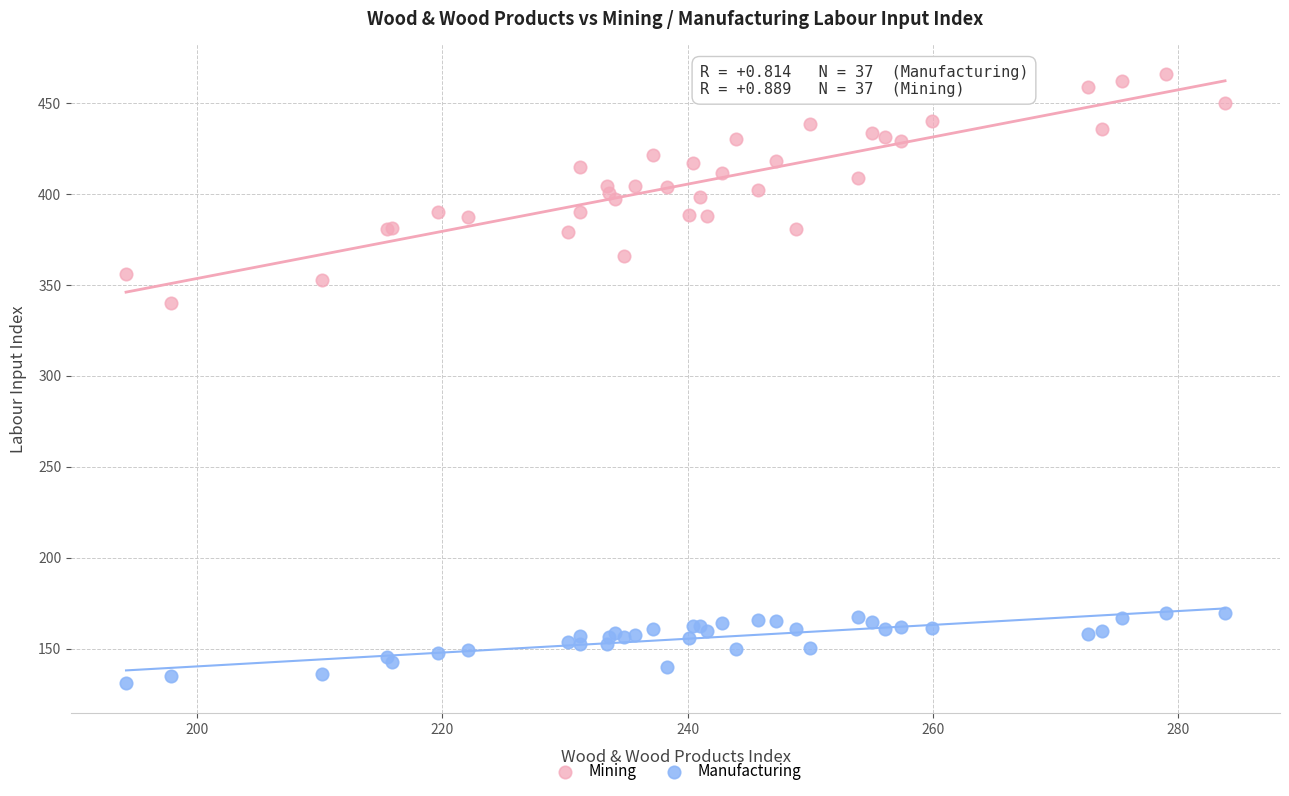

Across all series, what Y value is closest to 298?

339.9